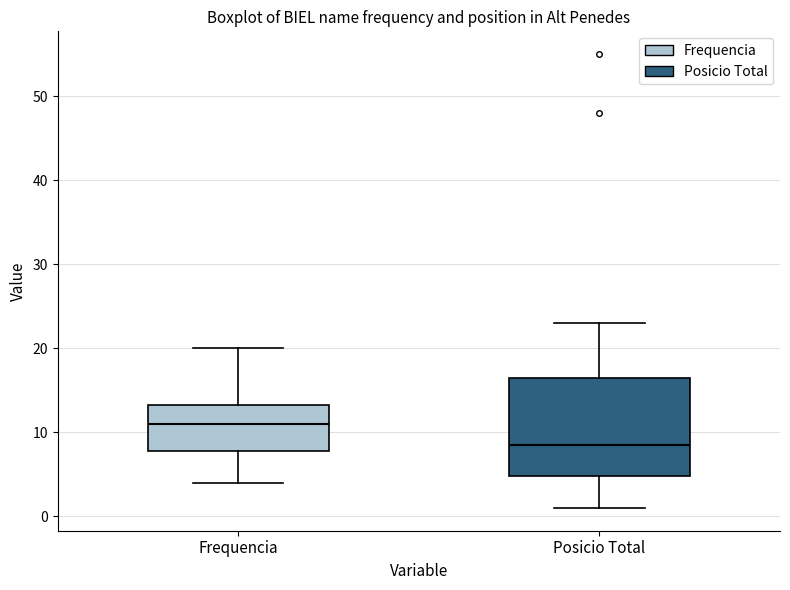

Where does the lower whisker of the box for Frequencia end on the y-axis? The values are not printed on the chart, so give them approximately, as read against the axis.

4